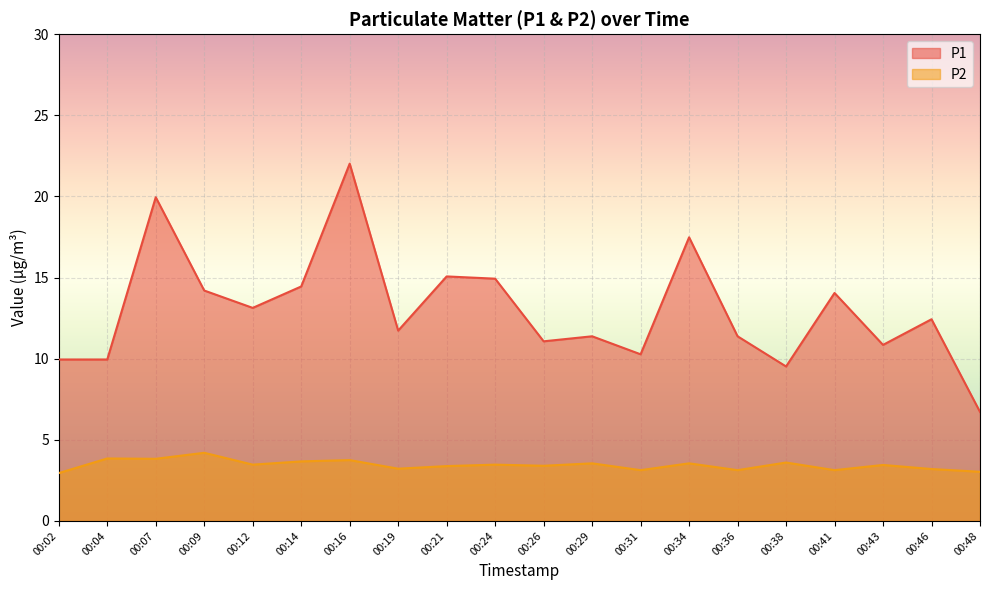

True or false: P1 and P2 intersect in this chart.

False